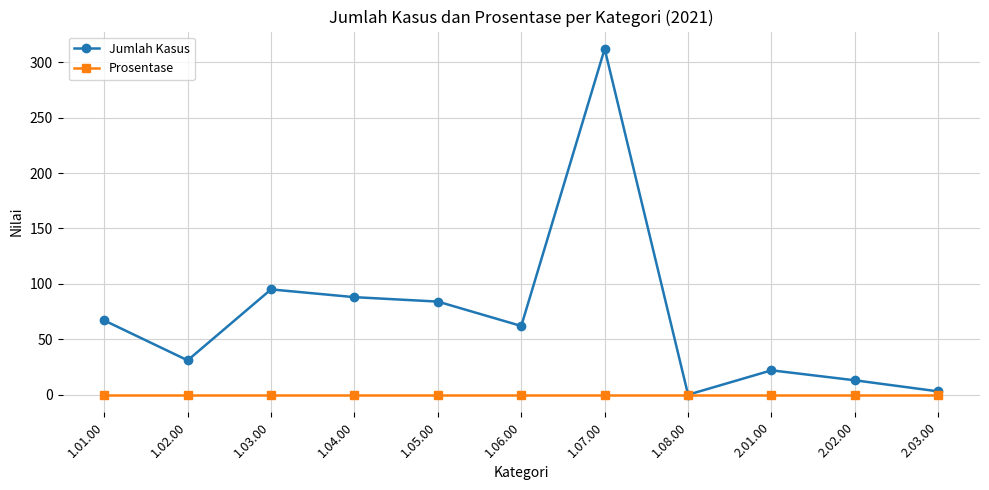

Is the value of Prosentase at 1.08.00 greater than the value of Jumlah Kasus at 1.02.00?

No